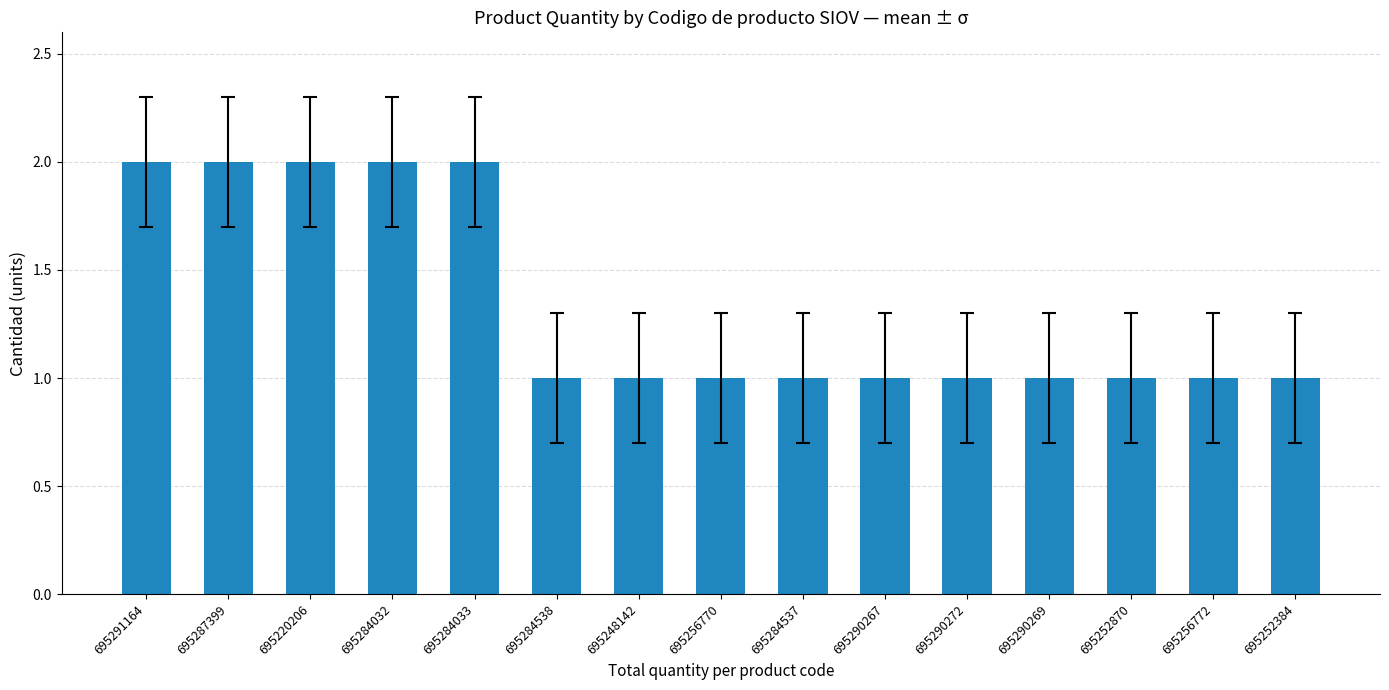

What is the label of the 15th bar from the left?

695252384